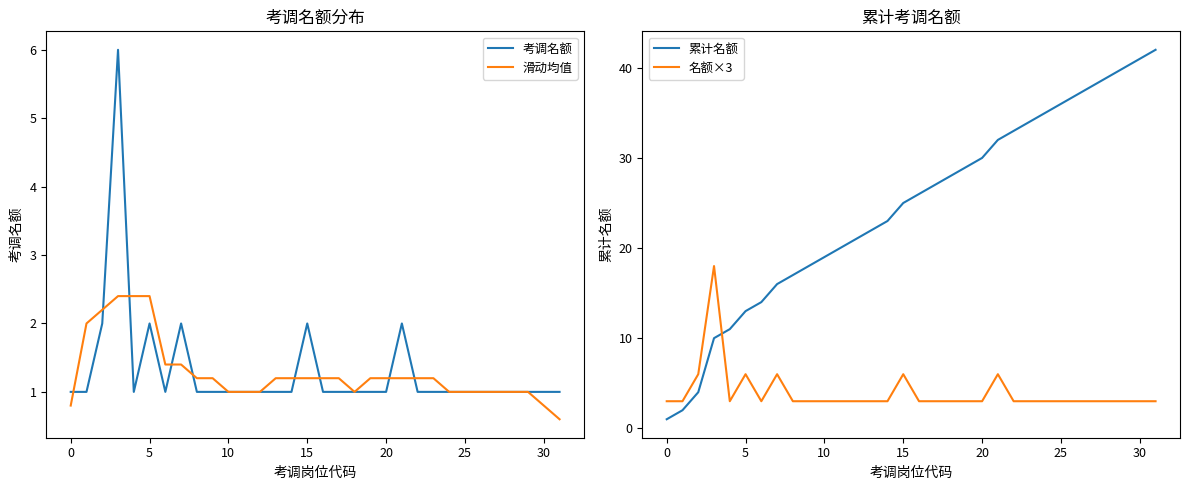

At which category is the sum across all series the highest?

31